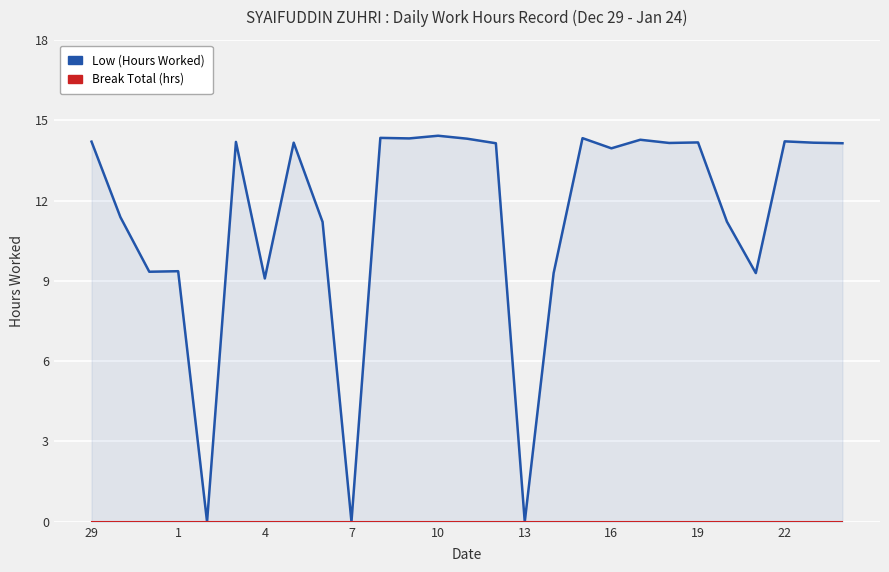

Is the value of Low (Hours Worked) at 14 greater than the value of Break Total (hrs) at 25?

Yes